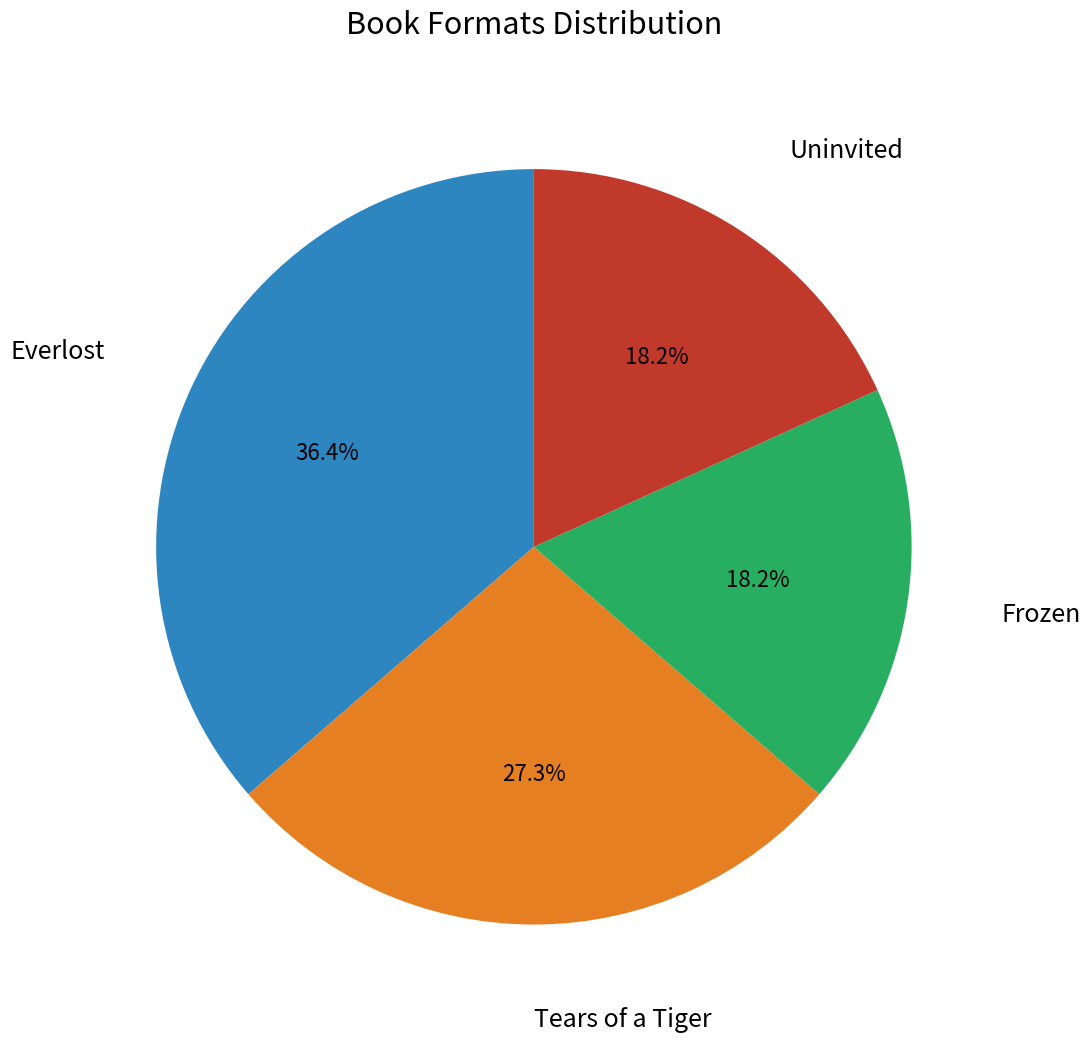

Count the number of slices in the pie.

4